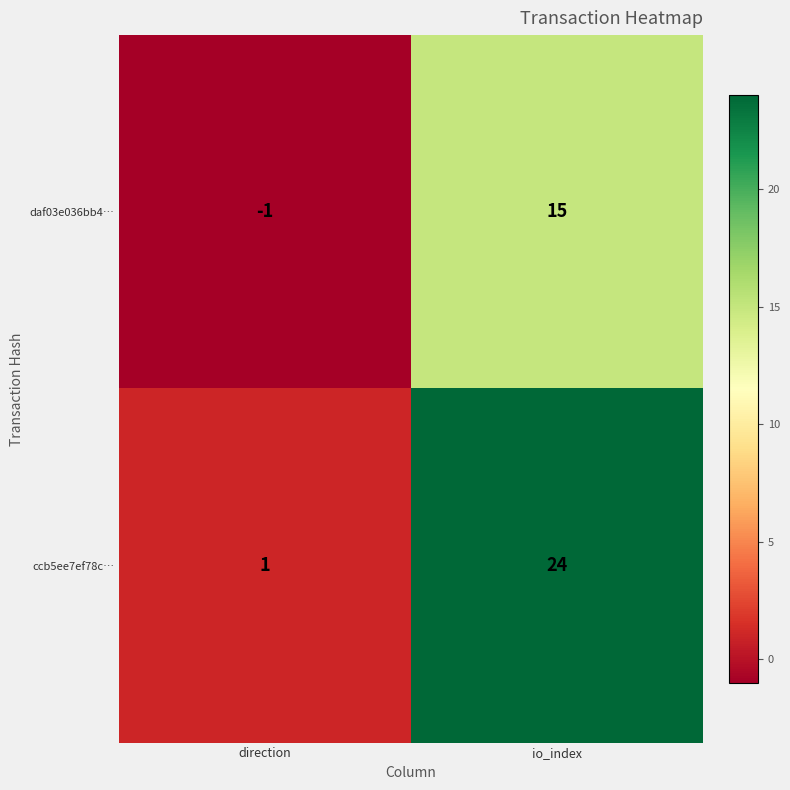

Reading left to right, what are all the values shown in this chart?

daf03e036bb4…: -1	15
ccb5ee7ef78c…: 1	24